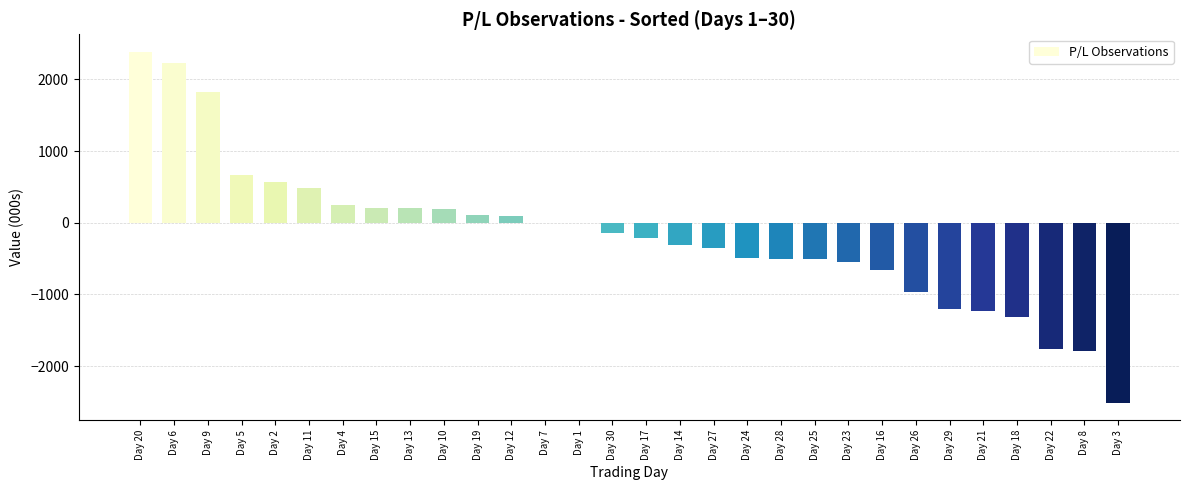

At which category does the chart reach its peak across all series?

Day 20